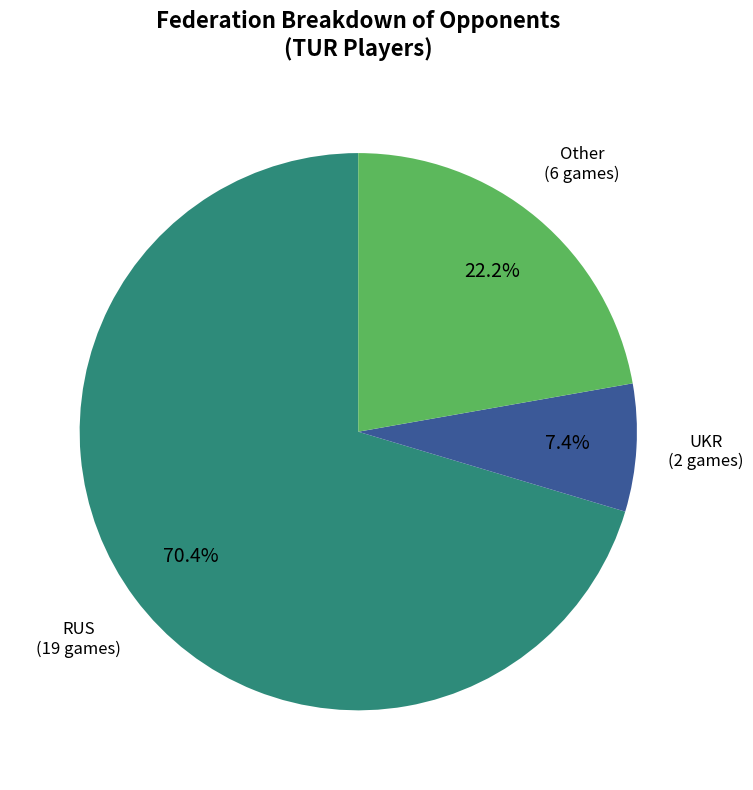

Does any single category account for the majority?

Yes